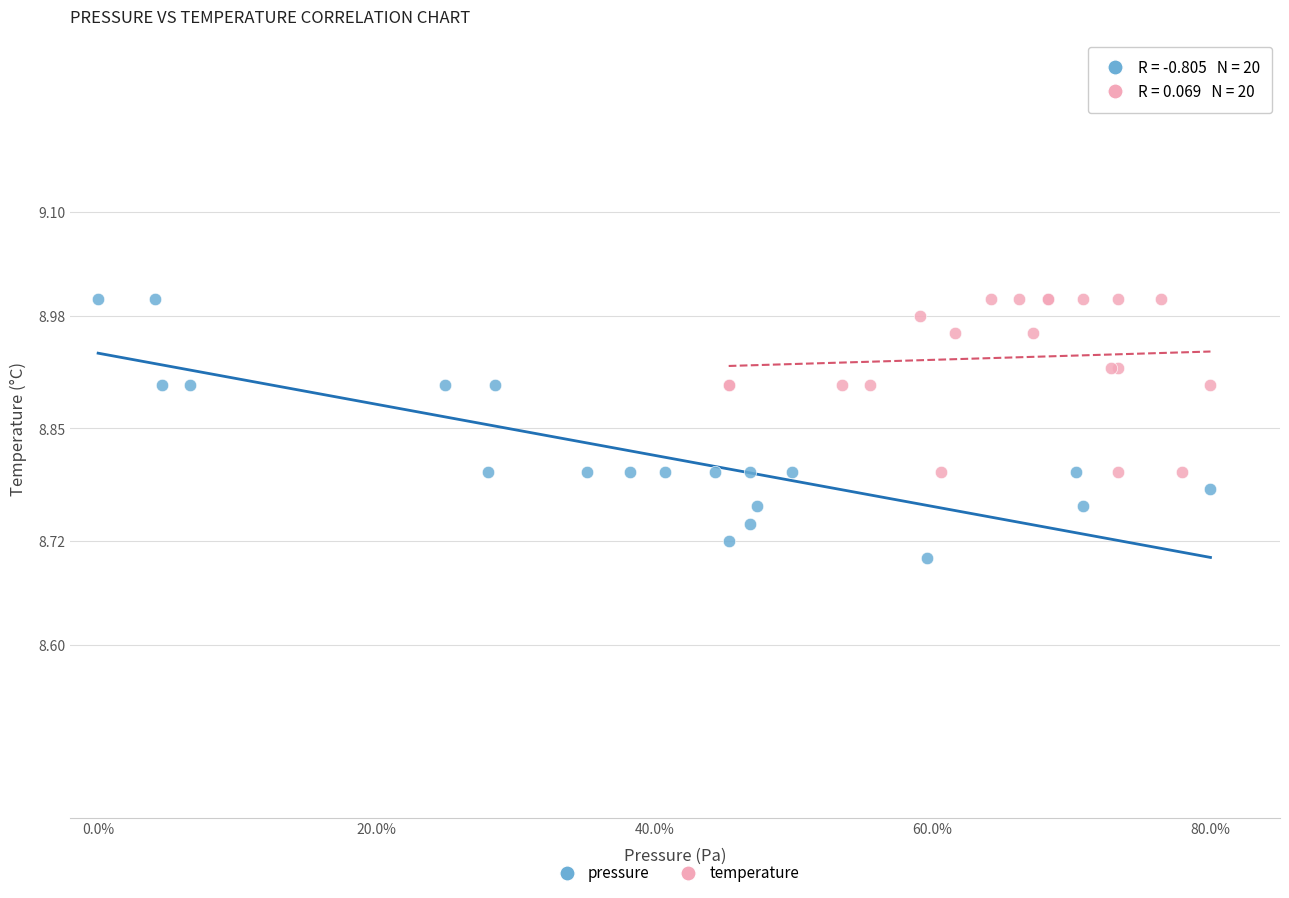

Which series reaches the minimum Y coordinate?

pressure